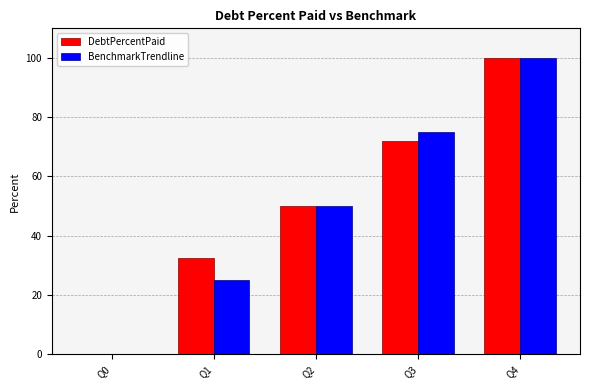

The DebtPercentPaid series shows 100.0 at Q4. True or false?

True